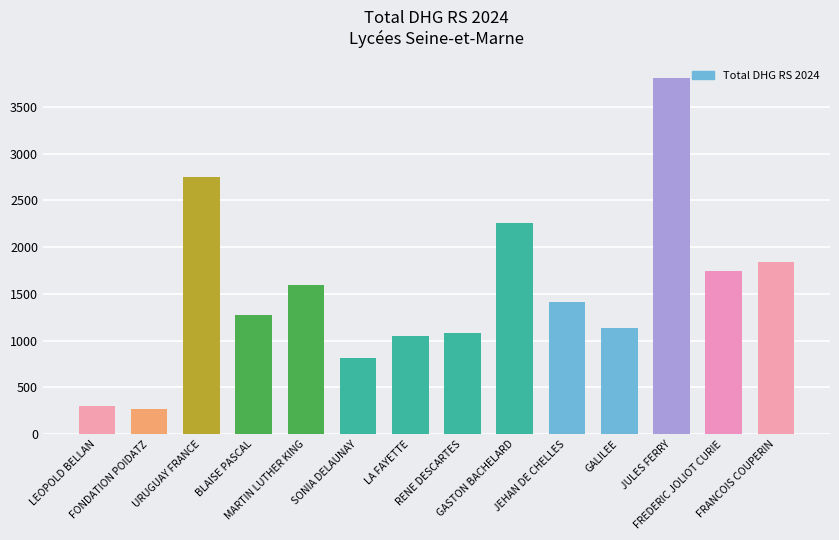

Which category has the lowest value across all series?

FONDATION POIDATZ